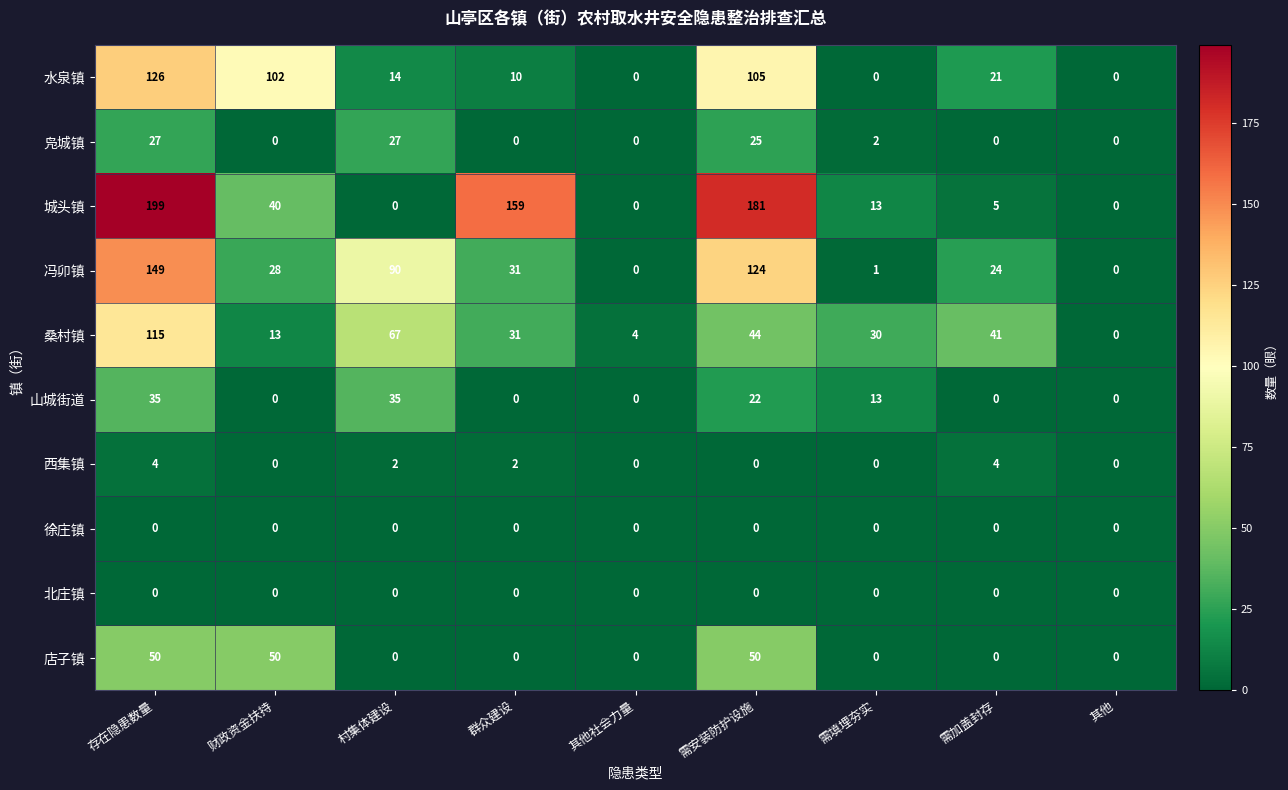

What is the sum of the 西集镇 values at 需加盖封存 and 需安装防护设施?

4